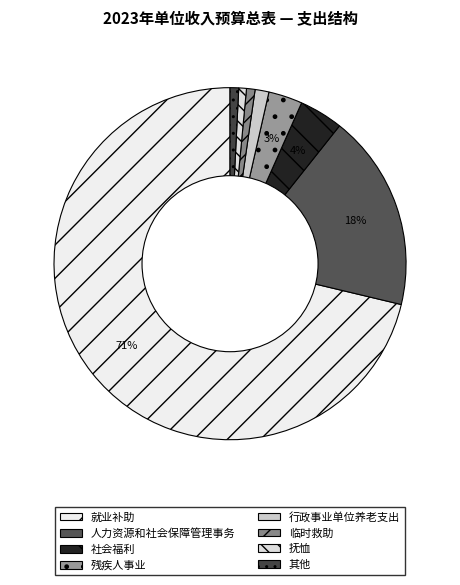

Is 行政事业单位养老支出 the majority of the pie?

No